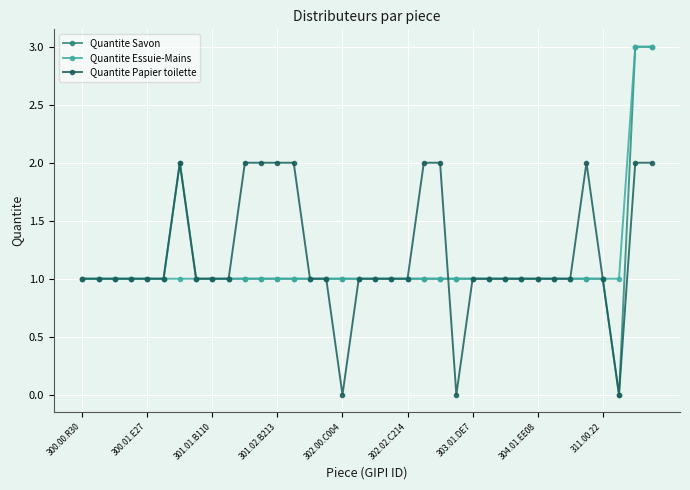

What is the maximum value shown in the chart?

3